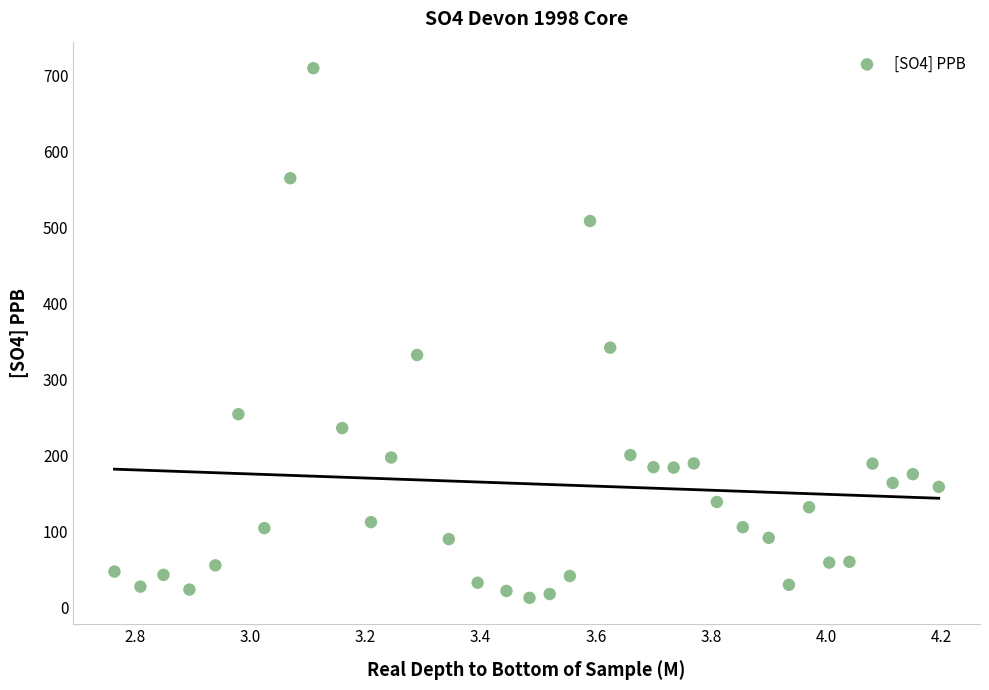

What Y value in the scatter plot is closest to 361?

341.8